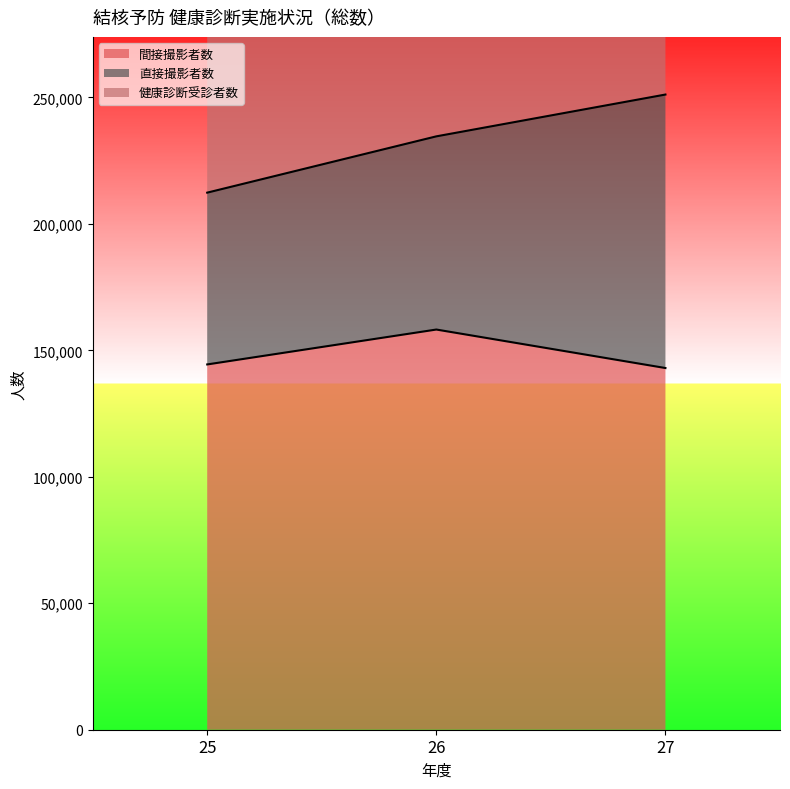

The value of 間接撮影者数 at 25 is 144428. True or false?

True